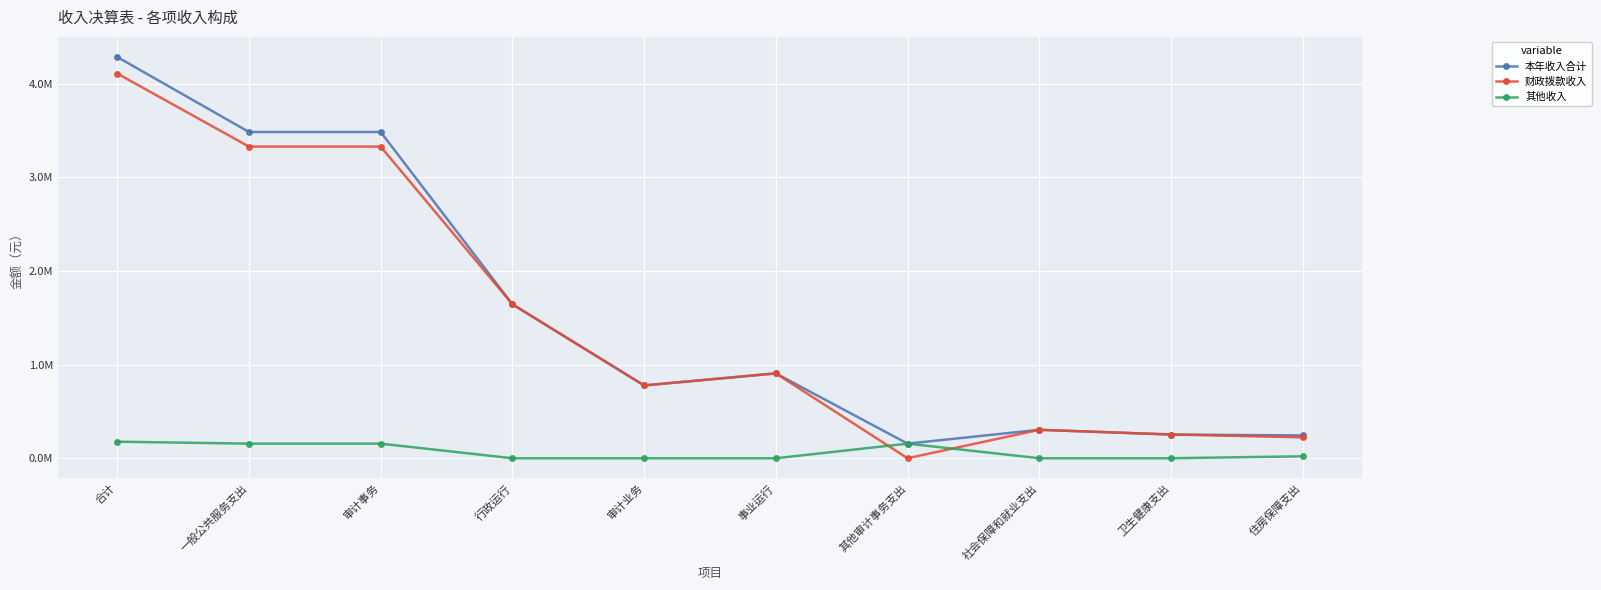

What is the spread (max minus min) of values at 合计?

4108658.6